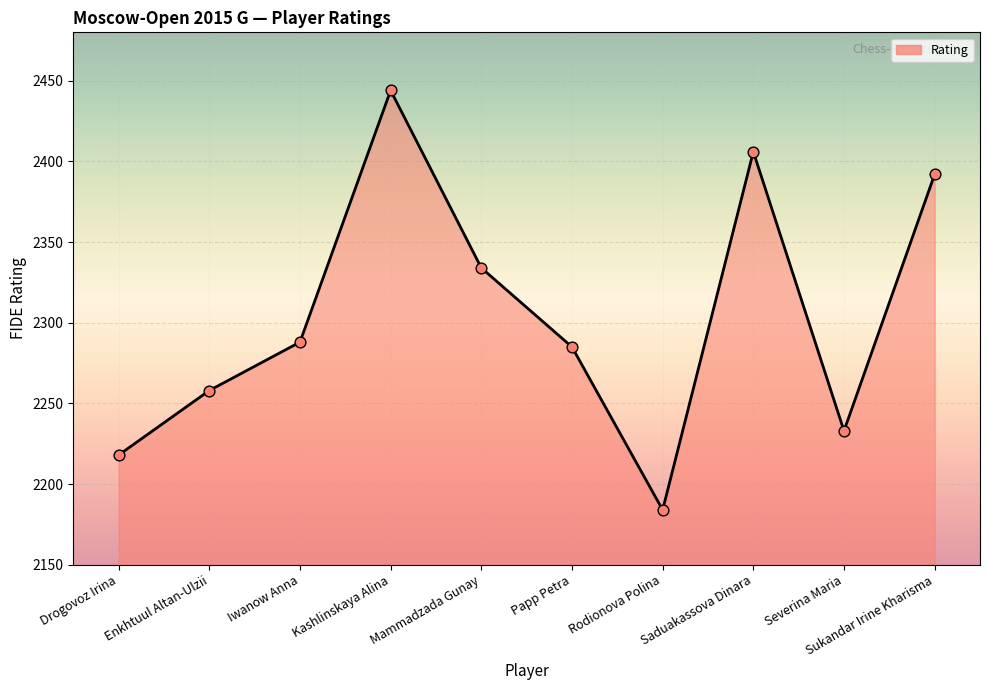

What is the ratio of the value at Enkhtuul Altan-Ulzii to the value at Mammadzada Gunay?

1.0